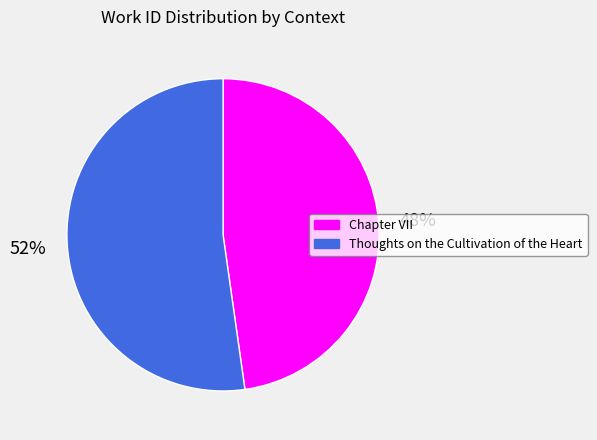

To the nearest percent, what is the combined percentage of Thoughts on the Cultivation of the Heart and Chapter VII?

100%